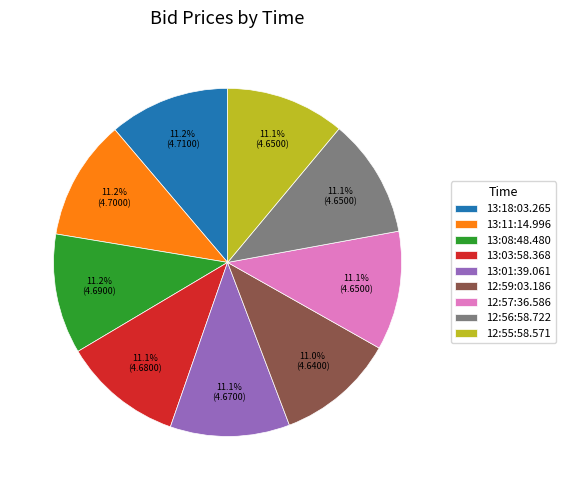

How much of the chart is everything except 13:01:39.061?

88.9%